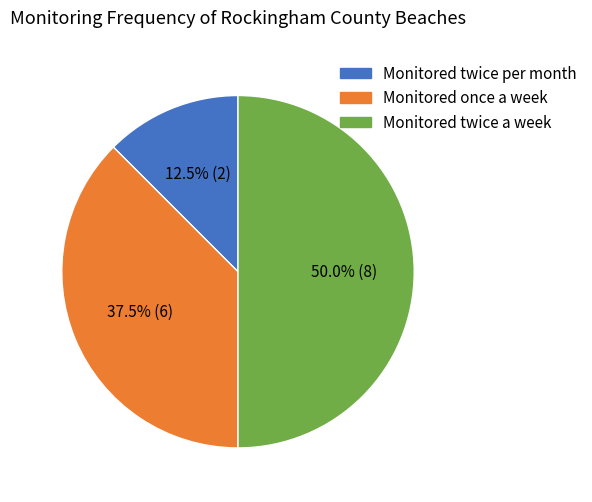

Is the sum of Monitored twice a week and Monitored once a week greater than half?

Yes